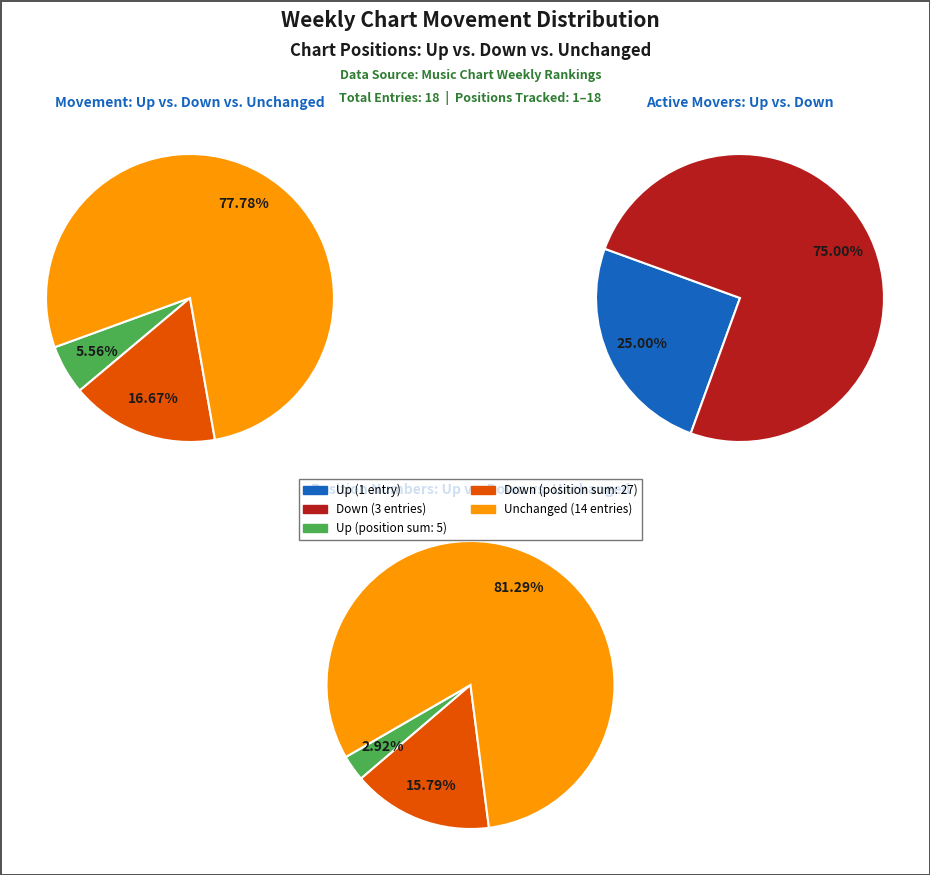

Is the sum of up and down greater than half?

No